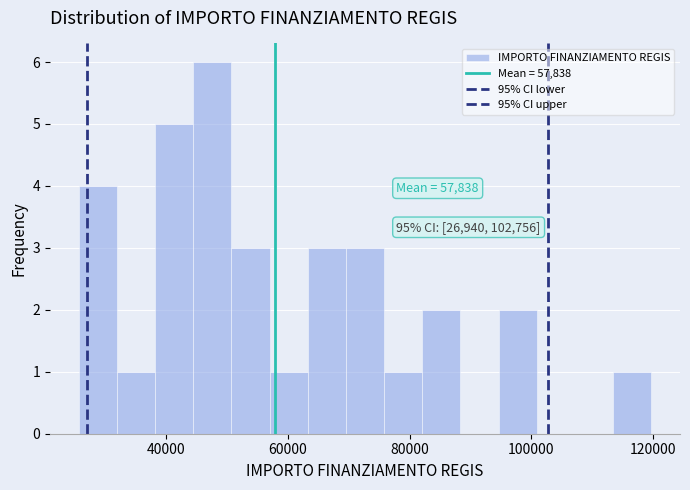

Read against the x-axis, roughly where is the centre of the tallest bar?

48000